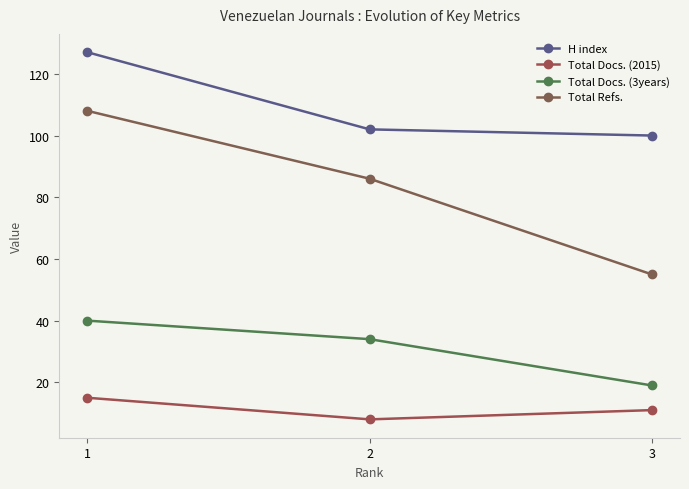

Reading left to right, extract all data points from this chart.

H index: 1=127	2=102	3=100
Total Docs. (2015): 1=15	2=8	3=11
Total Docs. (3years): 1=40	2=34	3=19
Total Refs.: 1=108	2=86	3=55